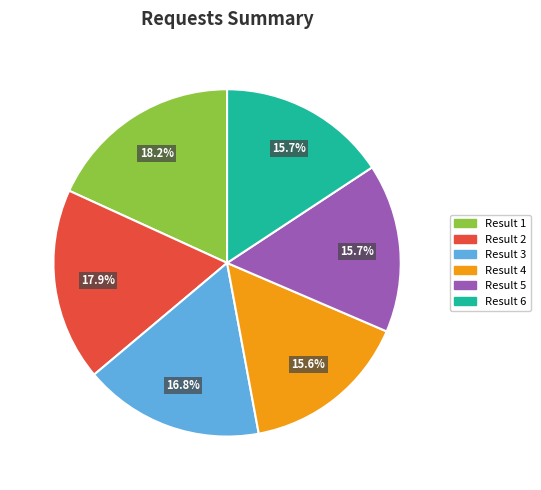

Combined, do Result 5 and Result 3 account for over 50%?

No